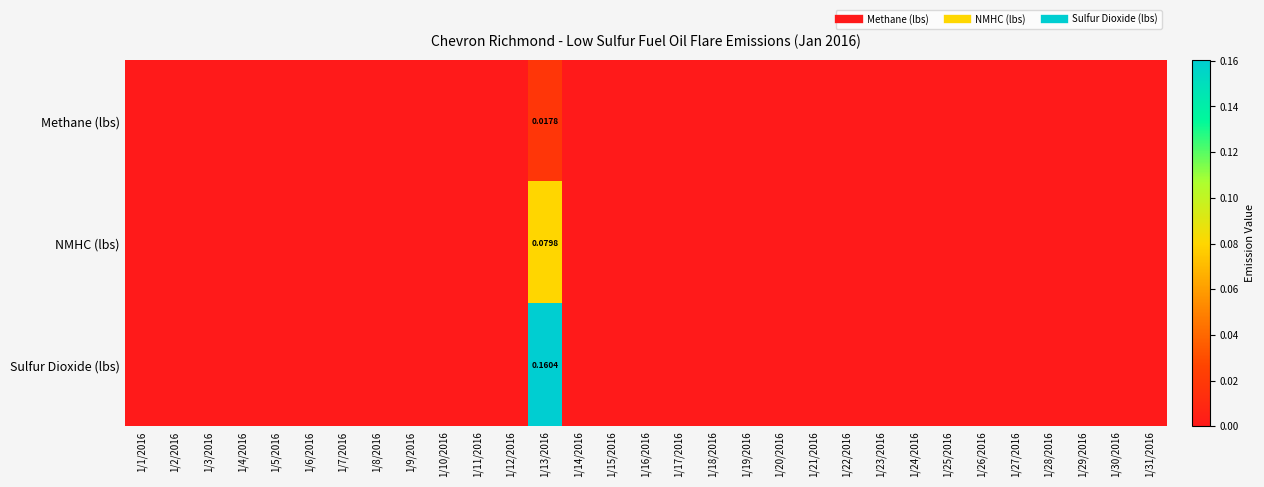

How many positive values does the NMHC (lbs) series have?

1